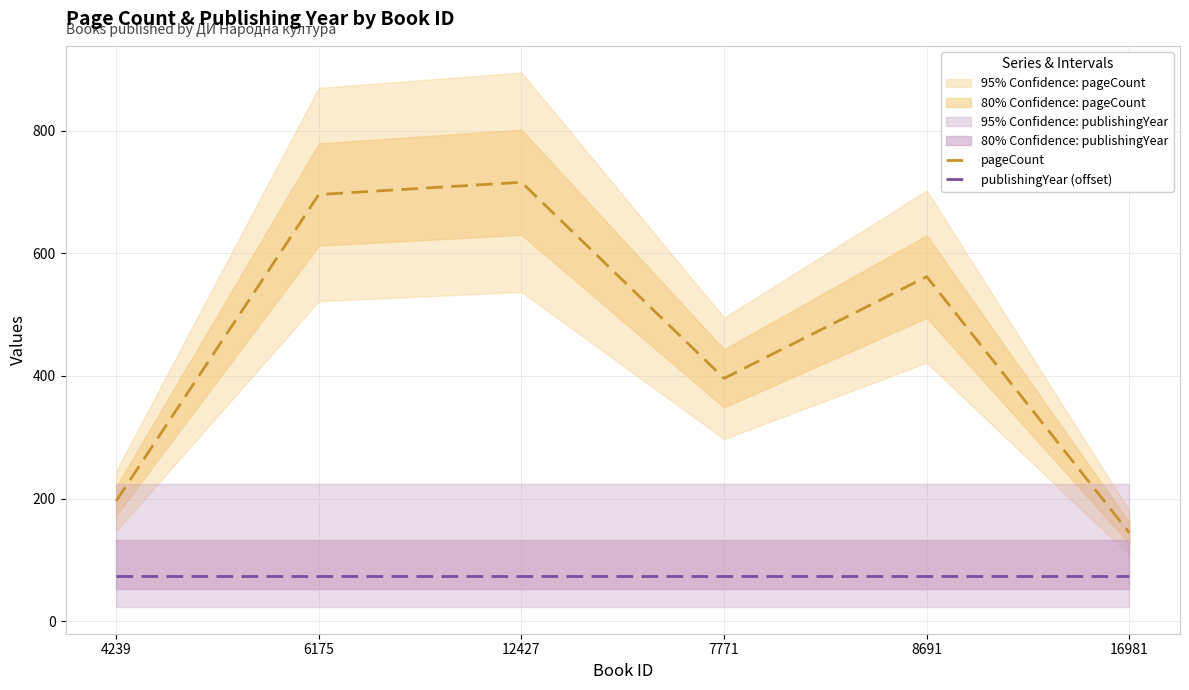

What is the sum of the pageCount values at 7771 and 8691?

958